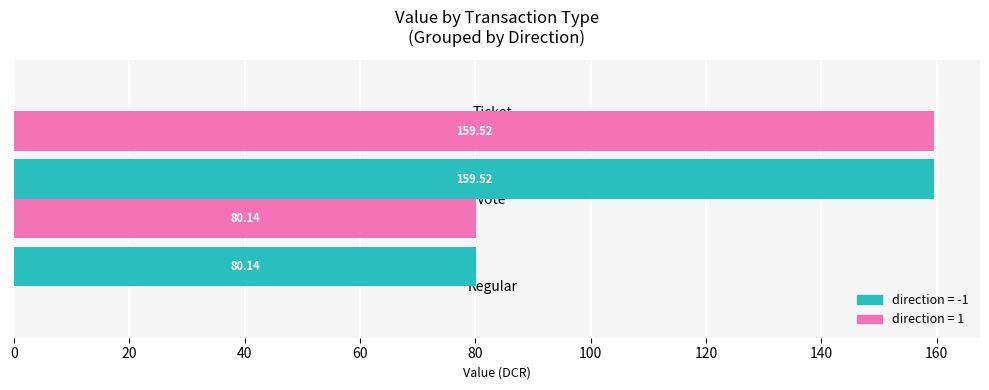

What is the total value across all series at Vote?

239.7